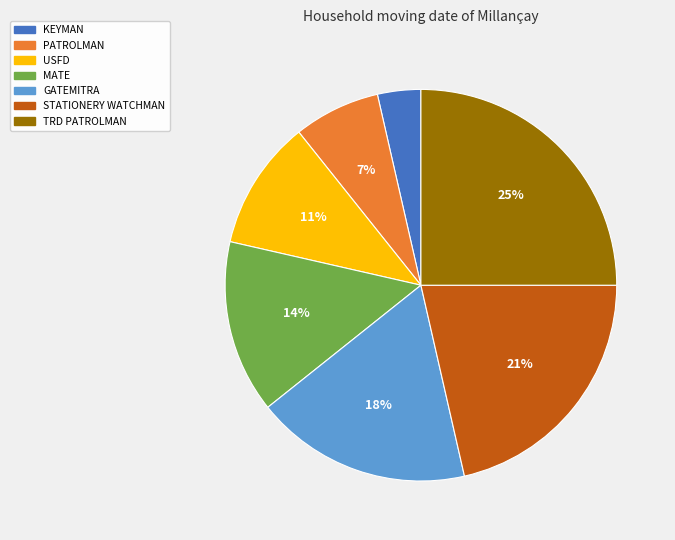

To the nearest percent, what is the combined percentage of PATROLMAN and USFD?

18%